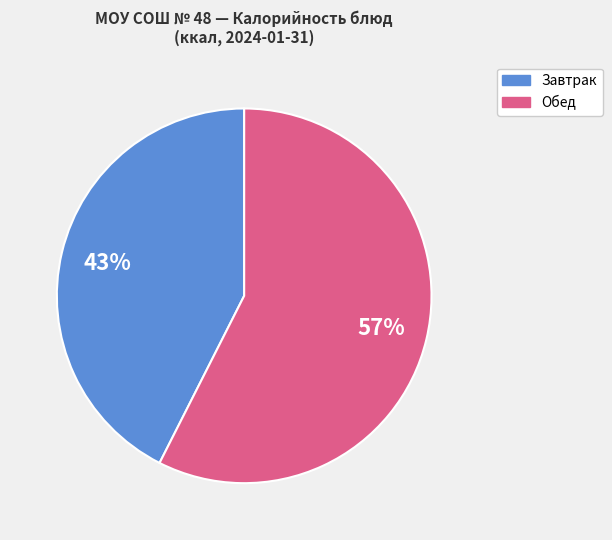

To the nearest percent, what is the average slice percentage?

50%